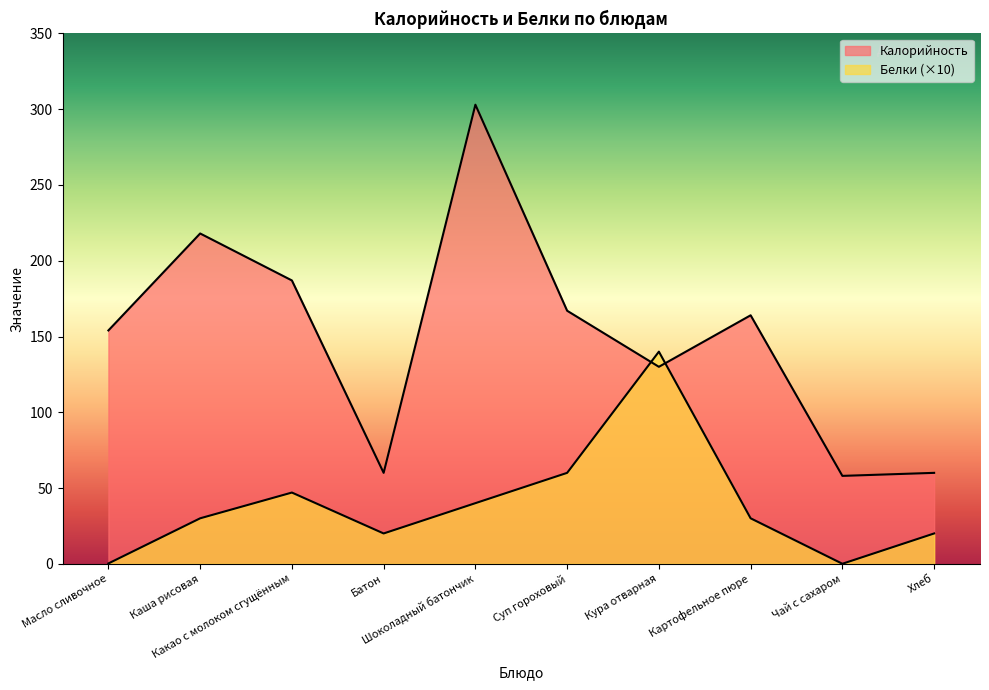

Where is the first local minimum for Калорийность?

Батон